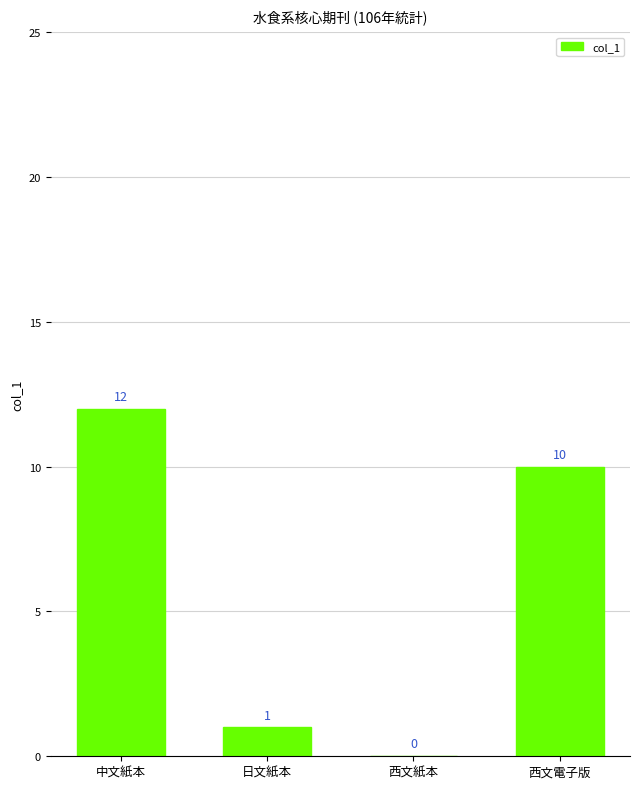

Count the number of categories in the chart.

4